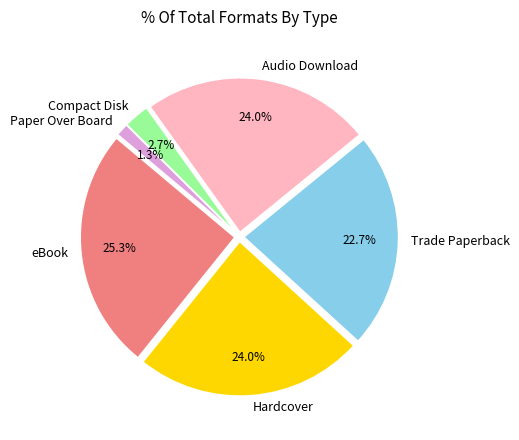

Which slice is the largest?

eBook